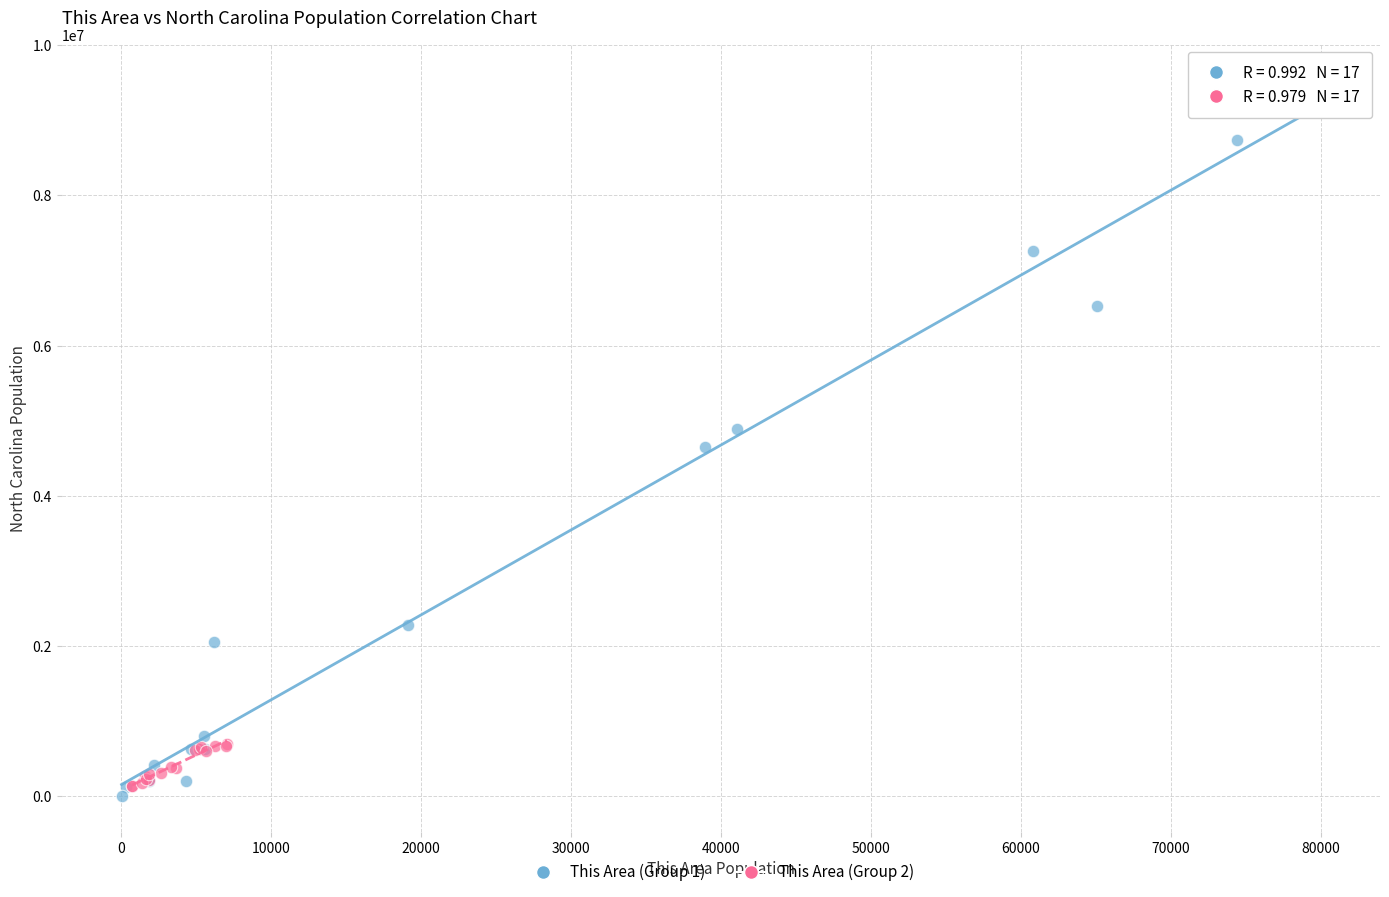

Which series has the largest Y range (max minus min)?

This Area (Group 1)